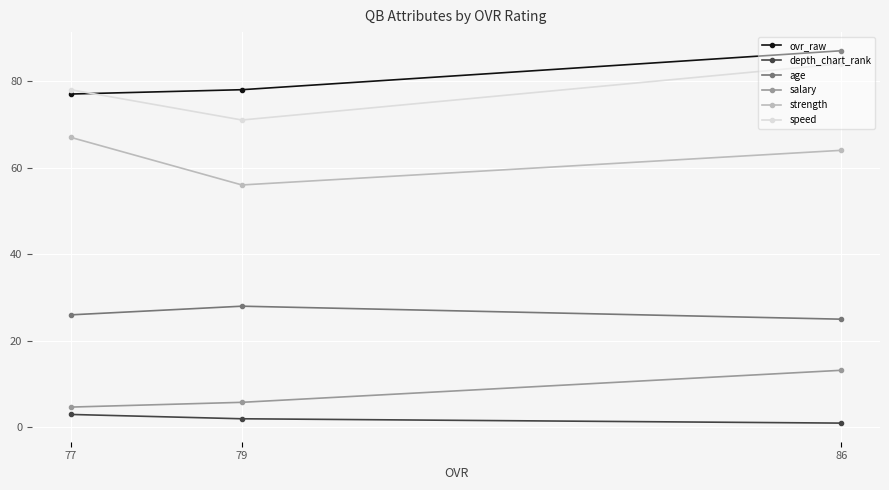

List the labels in order of depth_chart_rank value, largest first.

77, 79, 86